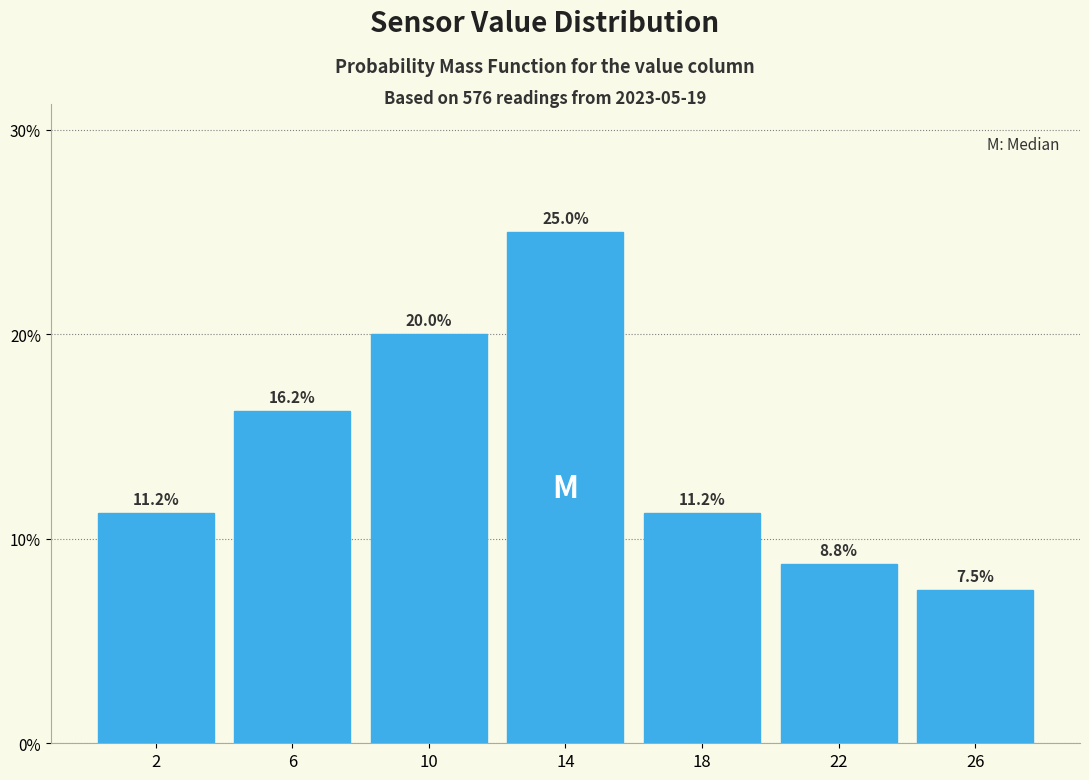

The chart shows a value of 43.1 at 14. True or false?

False